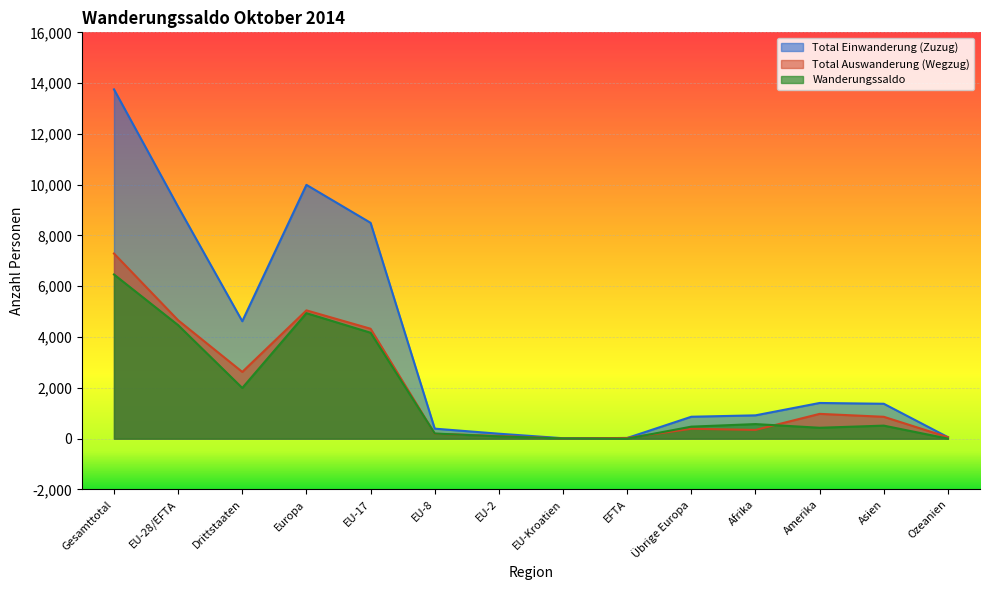

Which series has the largest total across all categories?

Total Einwanderung (Zuzug)